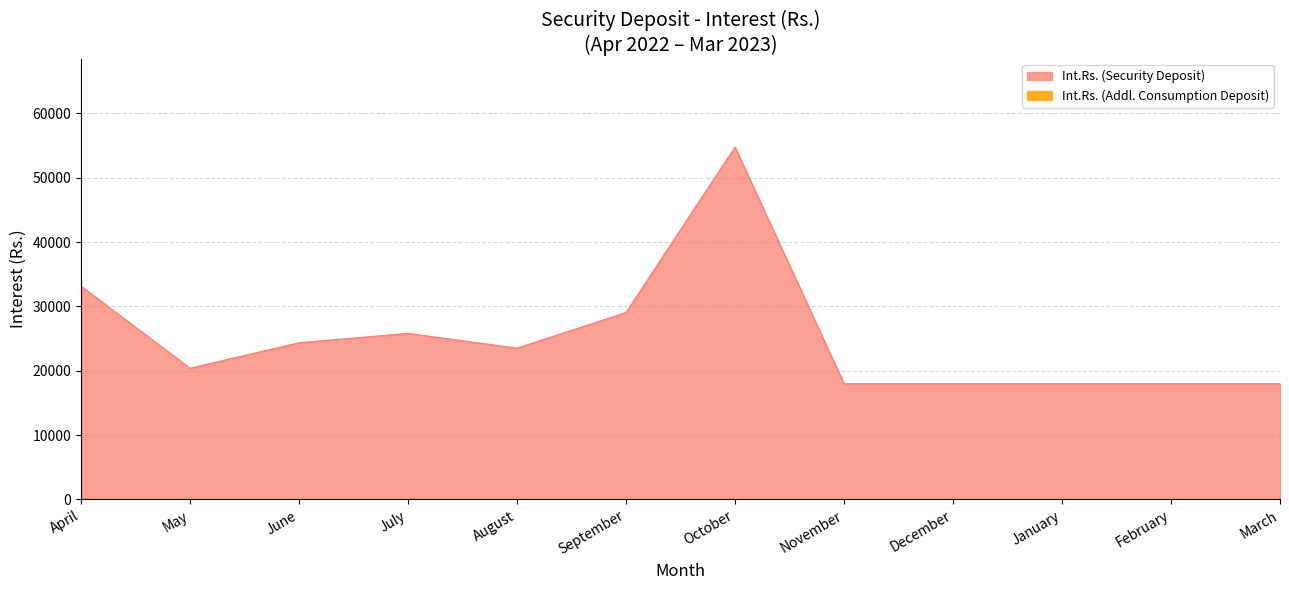

Reading left to right, what are all the values shown in this chart?

April=33144.0	May=20399.8	June=24361.8	July=25813.8	August=23518.8	September=29059.5	October=54781.2	November=18000.0	December=18000.0	January=18000.0	February=18000.0	March=18000.0